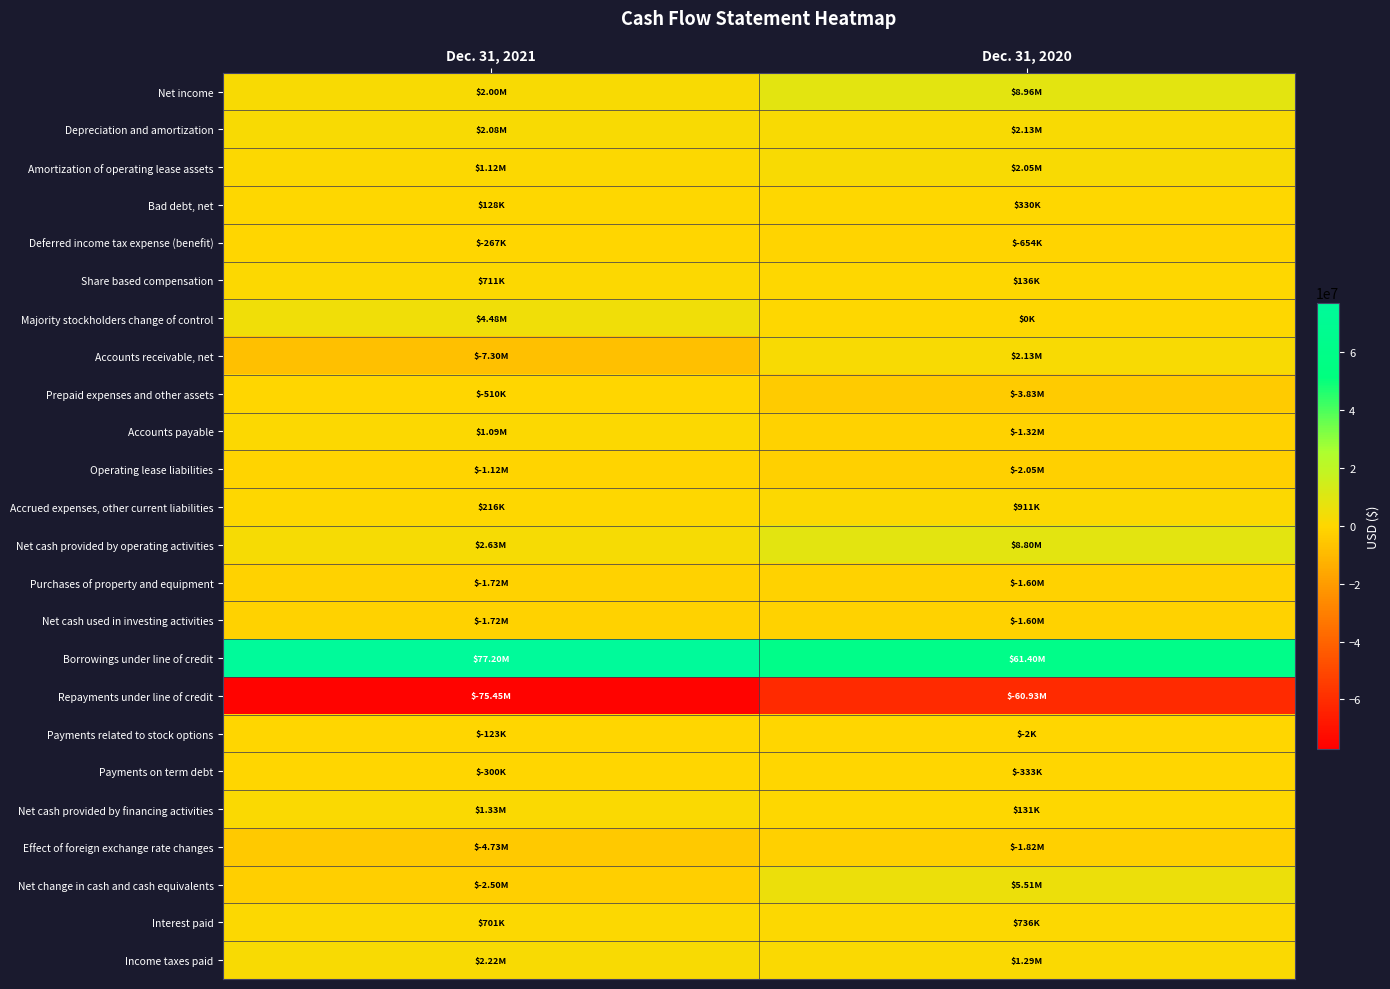

Which series has the largest total across all categories?

Borrowings under line of credit